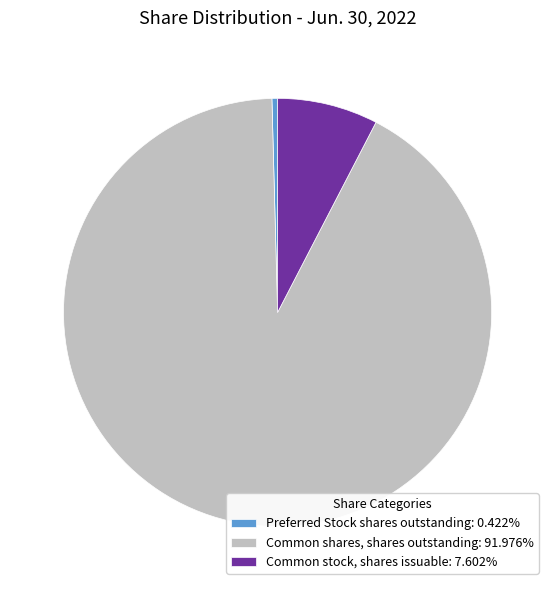

The Preferred Stock shares outstanding slice represents 0% of the pie. True or false?

True